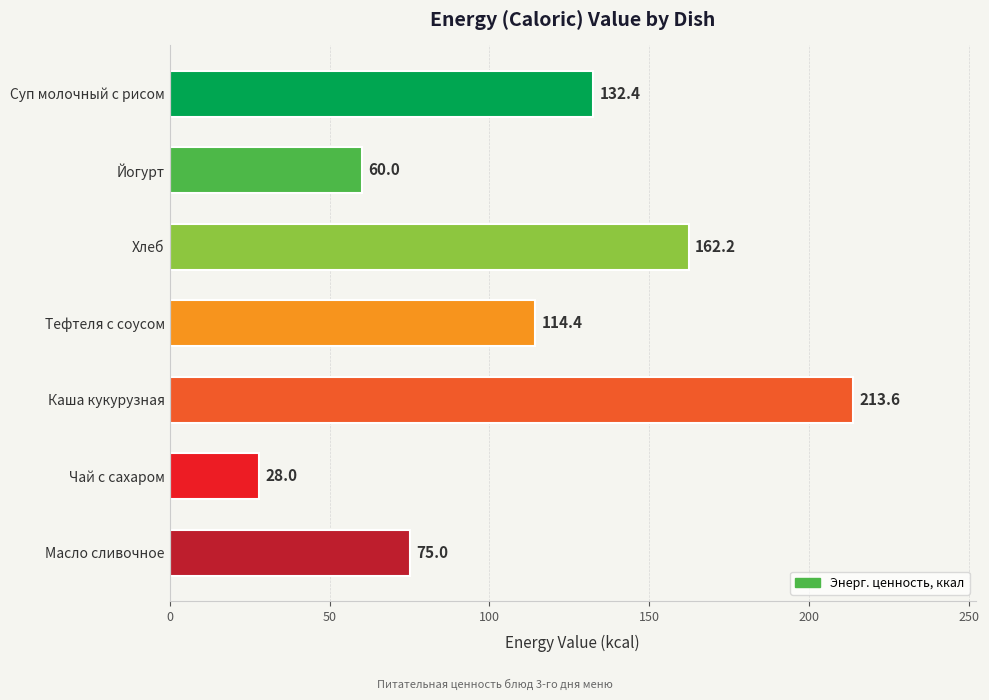

How many data points does each series have?

7